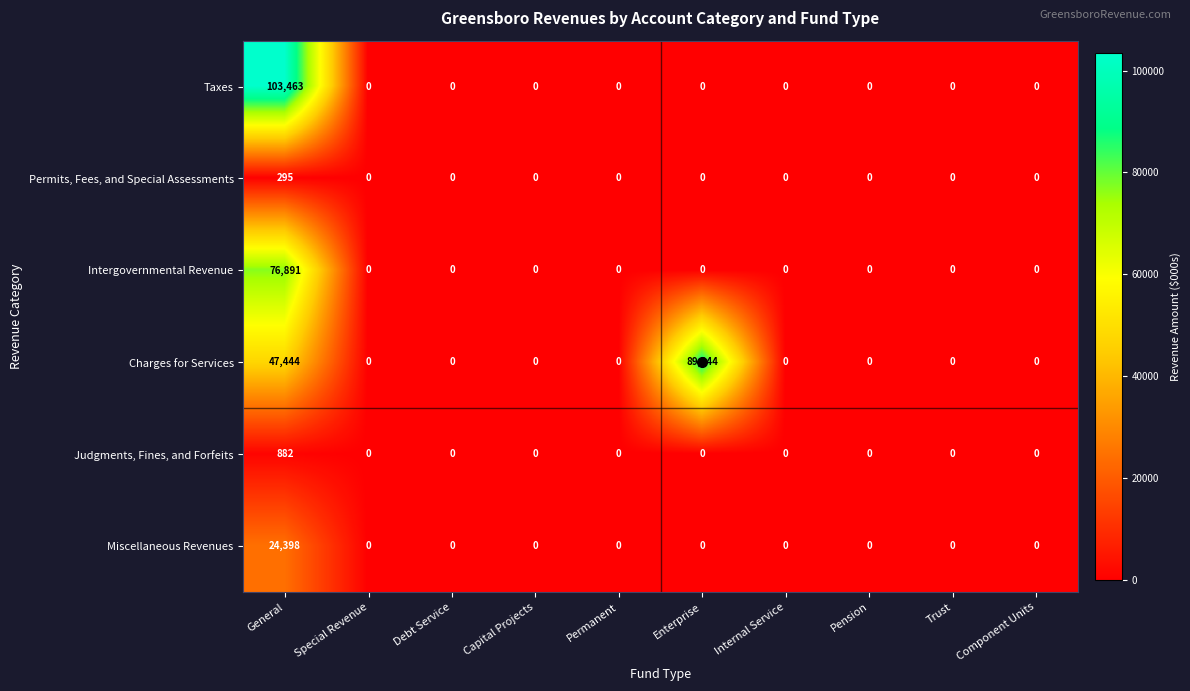

Which series has the largest total across all categories?

Charges for Services